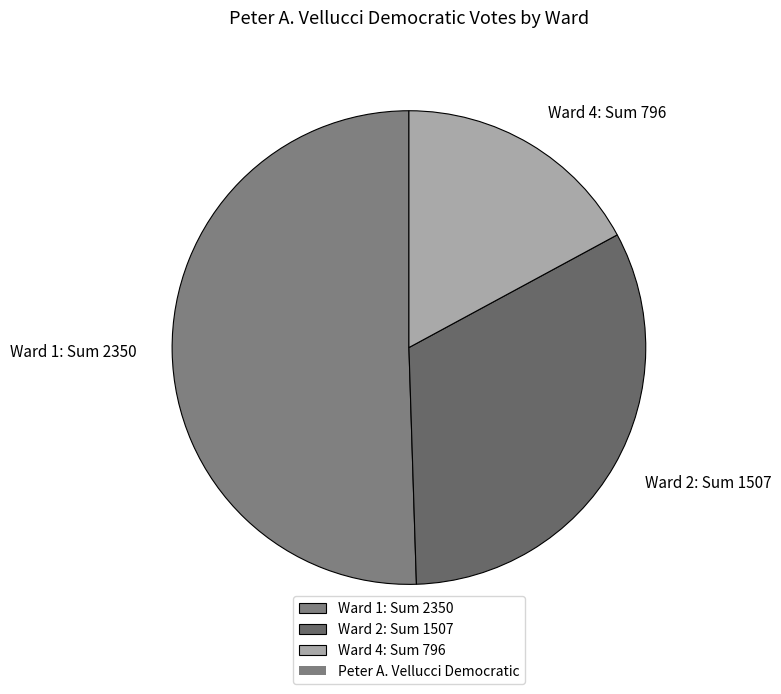

Count the number of slices in the pie.

3